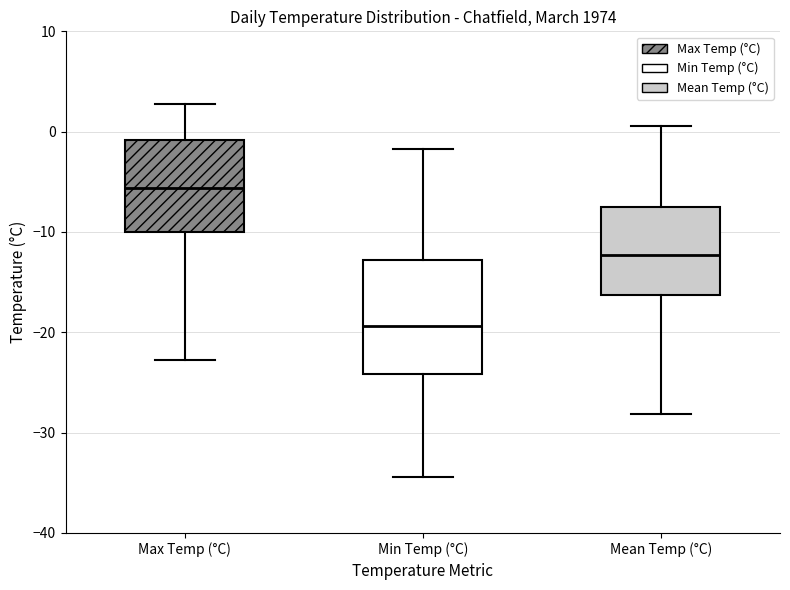

Reading left to right, transcribe this box plot: for each box, give where its median line is, the range the box spans, and where its two whiskers end, as read against the y-axis. The values are not printed on the chart, so give them approximately, as read against the axis.

Max Temp (°C): median -6, box -10 to -1, whiskers -23 to 3
Min Temp (°C): median -19, box -24 to -13, whiskers -34 to -2
Mean Temp (°C): median -12, box -16 to -7, whiskers -28 to 1